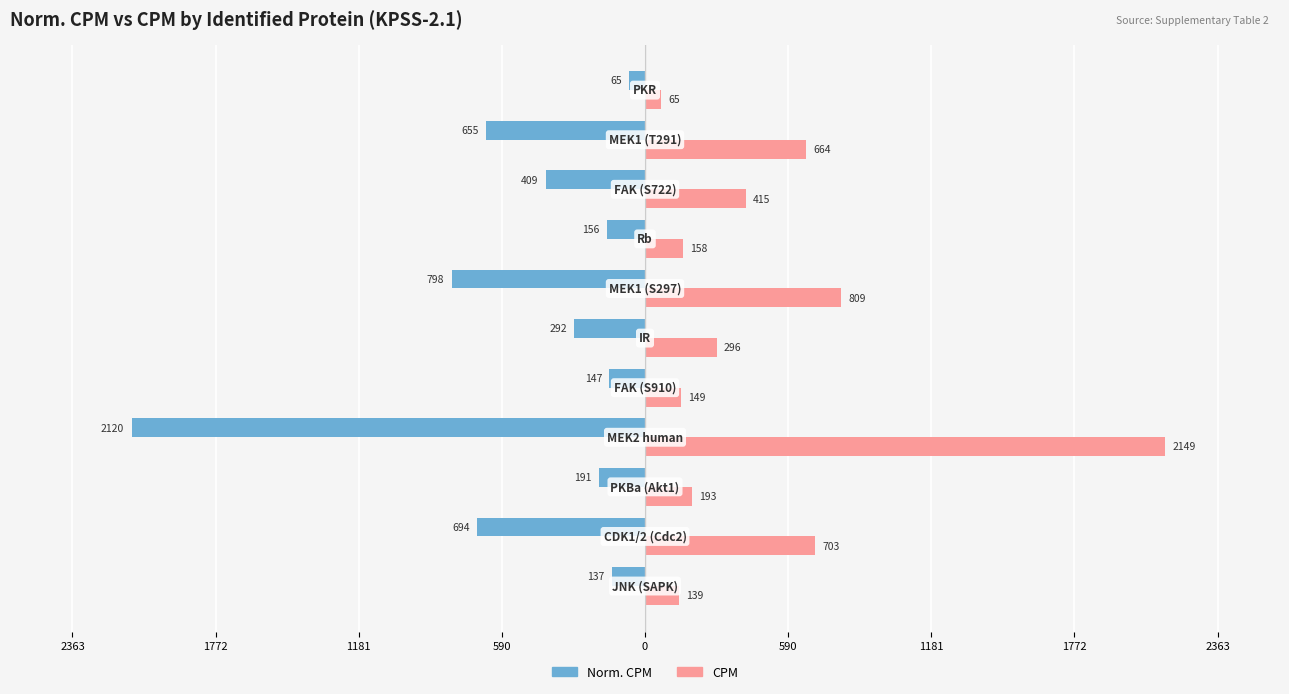

What is the maximum value for CPM?

2149